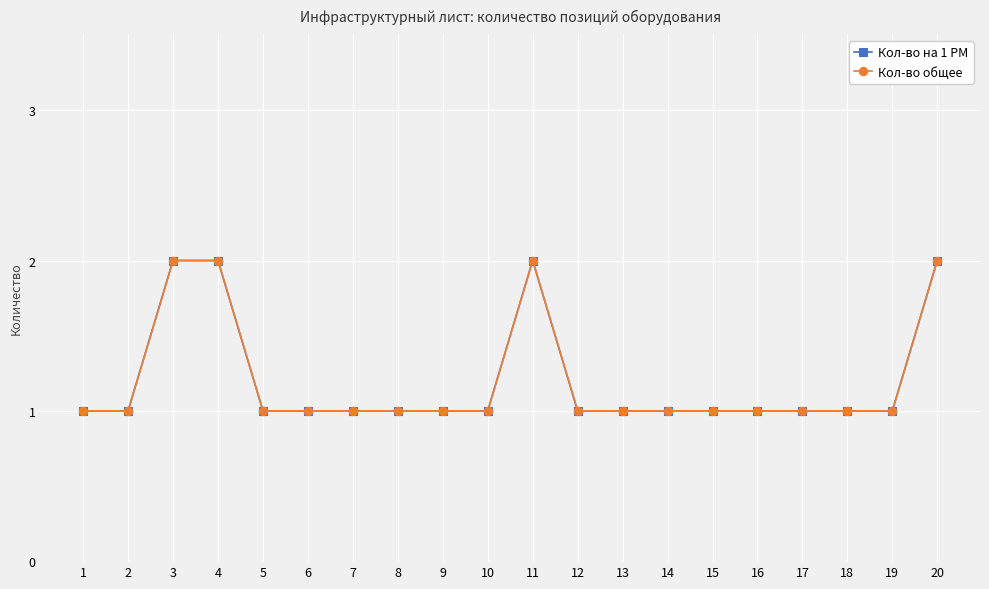

Does the chart have visible grid lines?

Yes